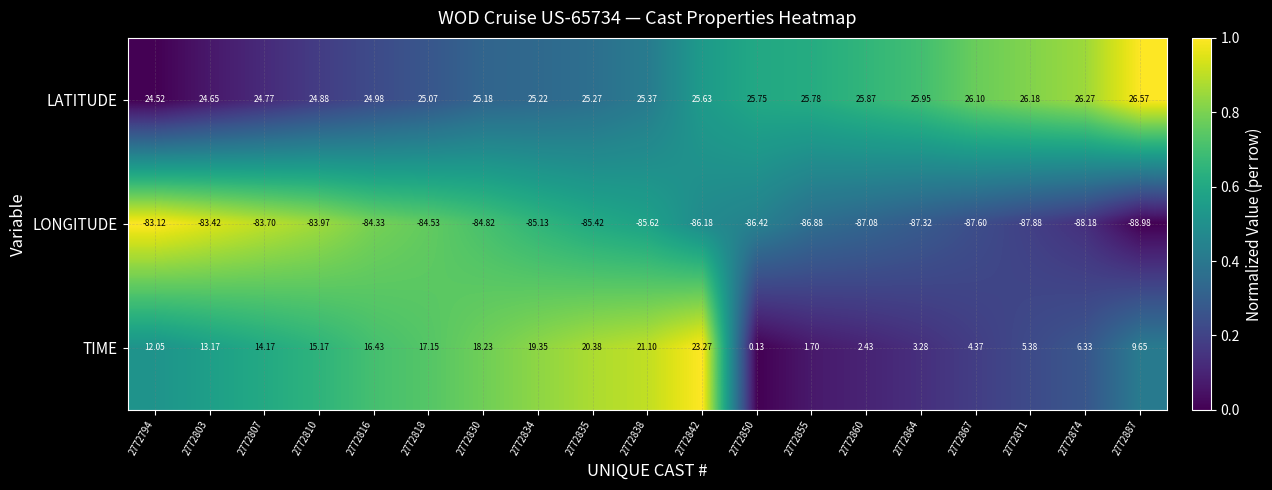

Which series has the widest spread of values?

TIME